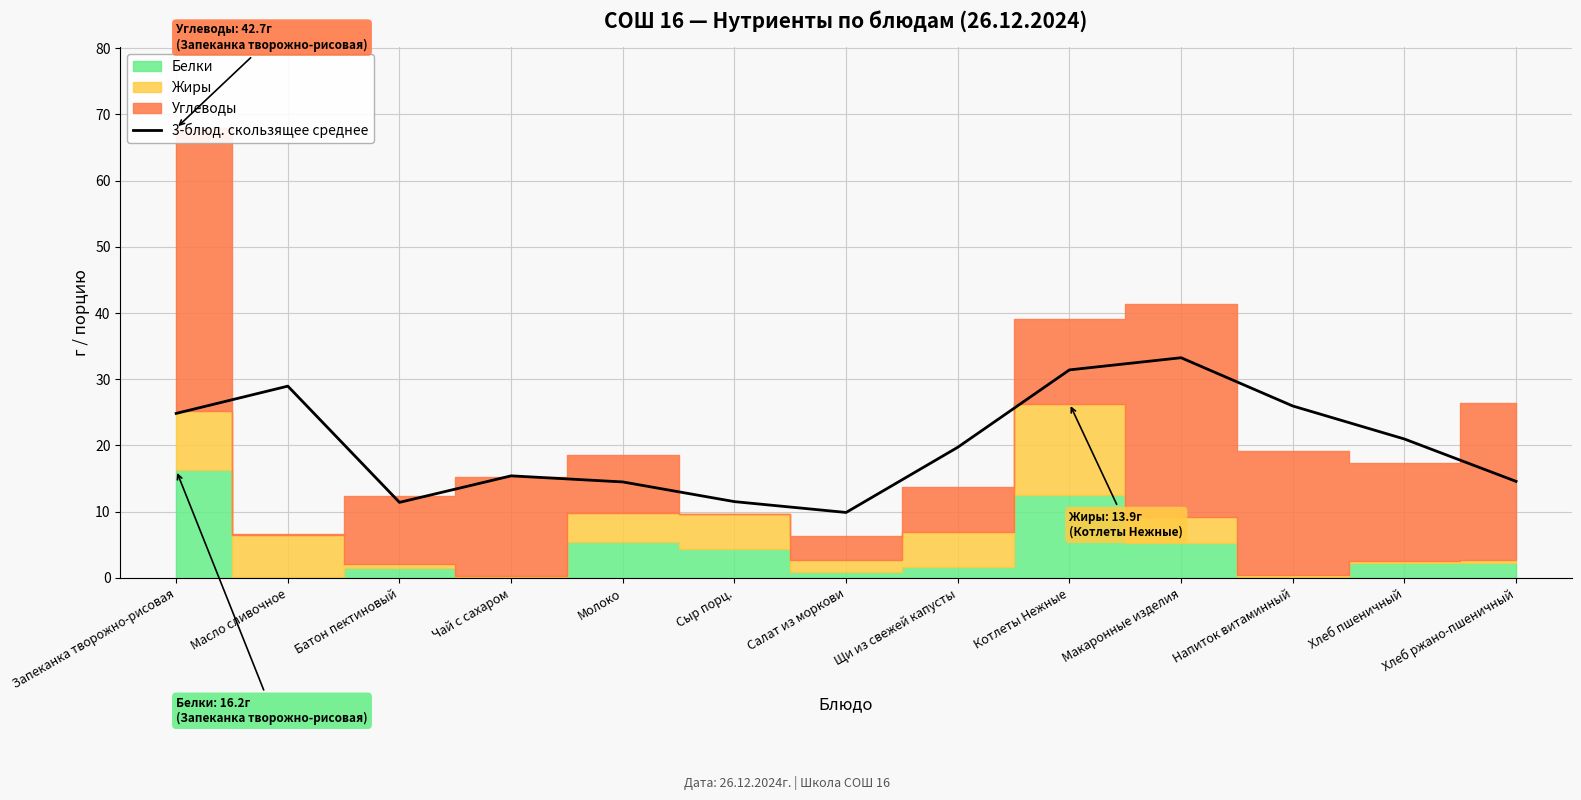

At which label does 3-блюд. скользящее среднее reach its peak?

Макаронные изделия